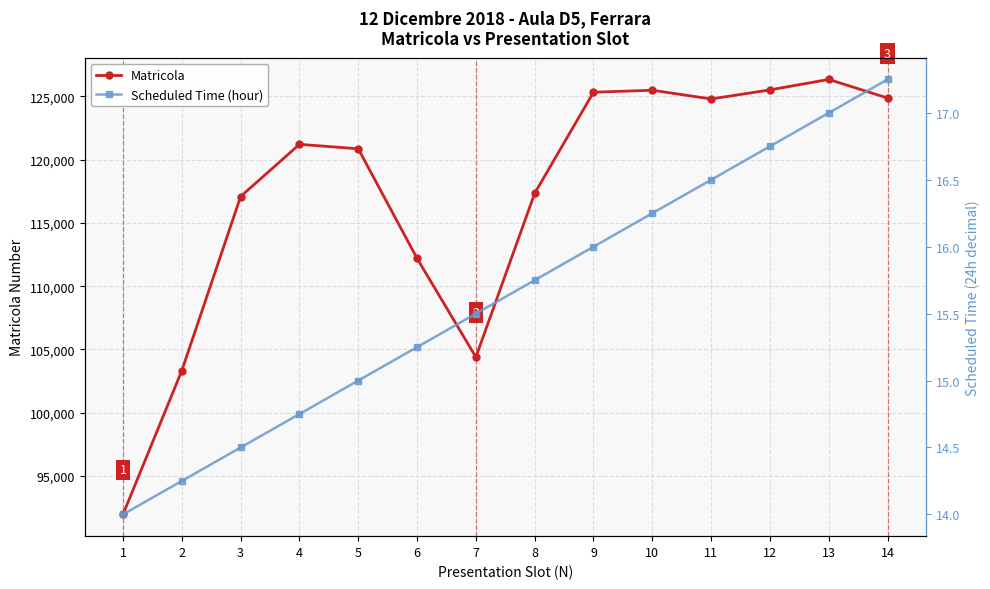

Rank the series at 5 from highest to lowest value.

Matricola, Scheduled Time (hour)